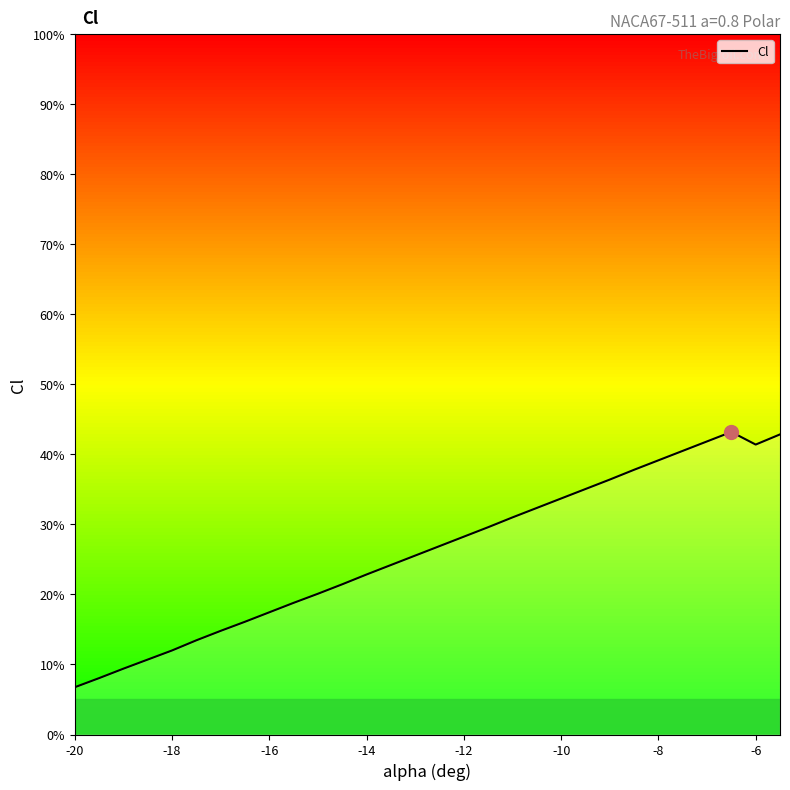

True or false: the data has more than 2 interior local peaks.

False